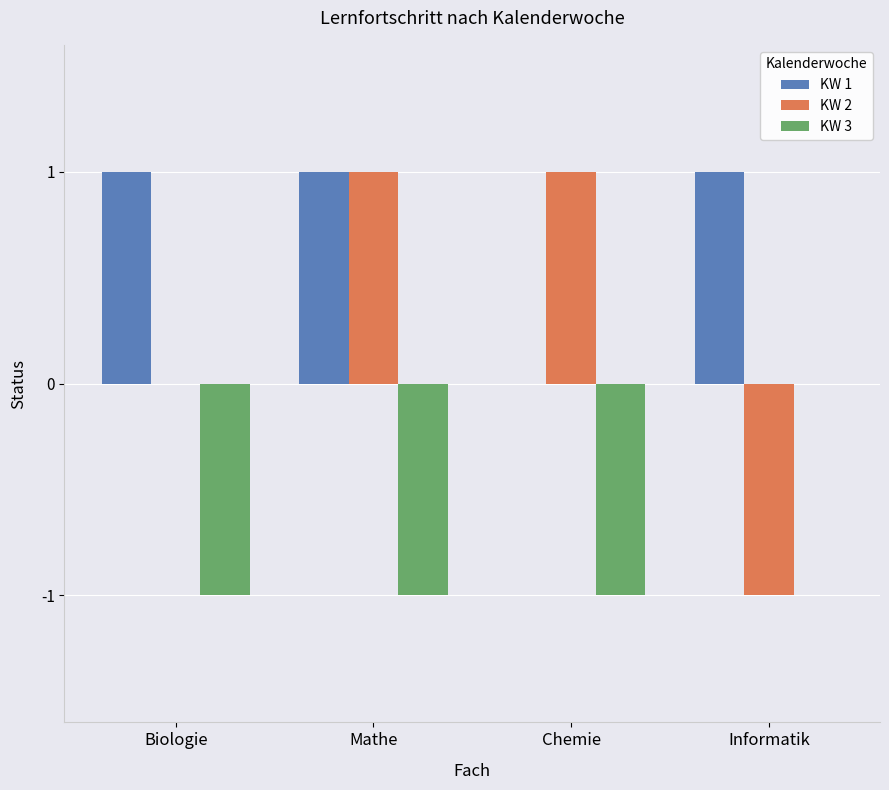

Is the value of KW 3 at Informatik greater than the value of KW 2 at Chemie?

No